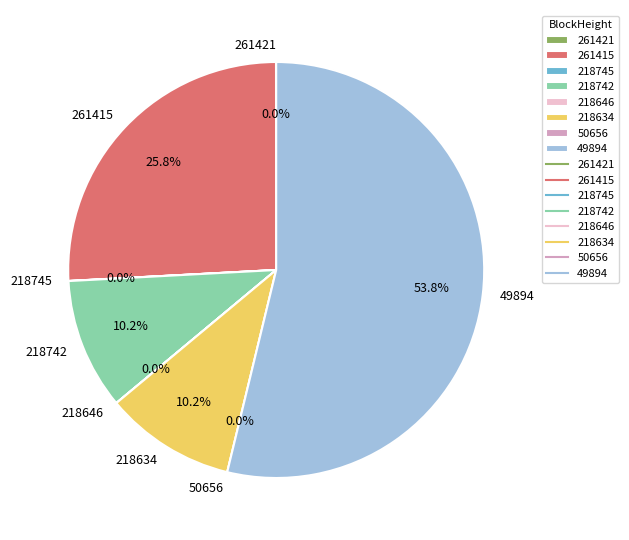

Combined, do 218742 and 50656 account for over 50%?

No